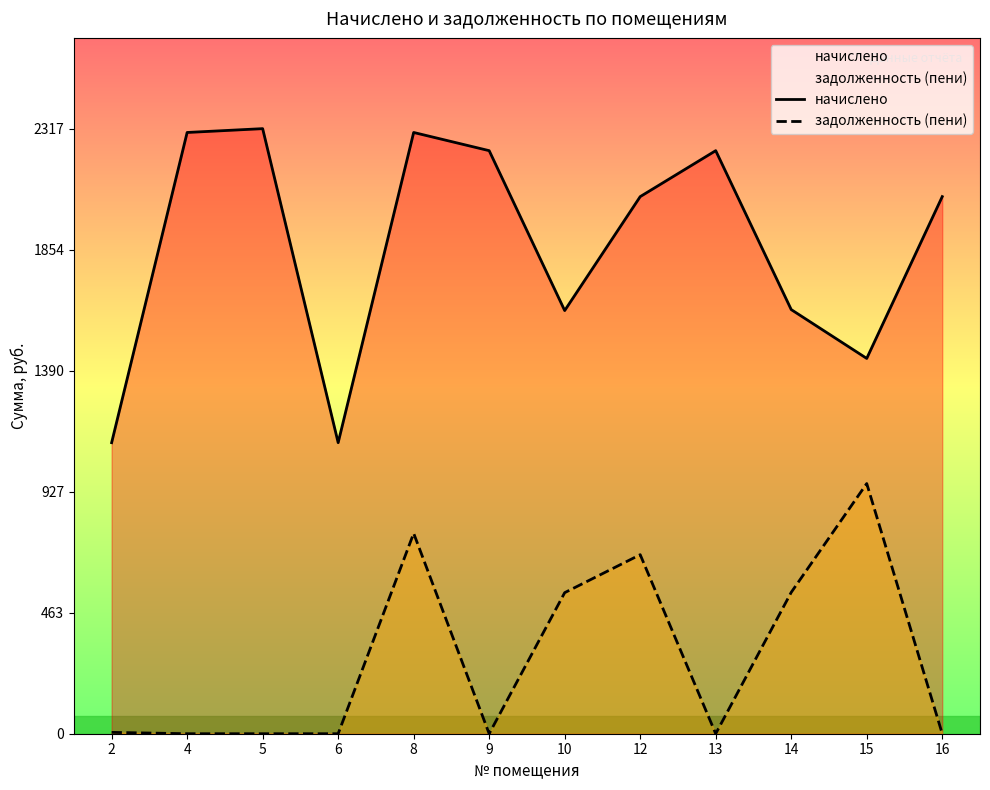

Between 2 and 16, which series saw the biggest shift?

начислено